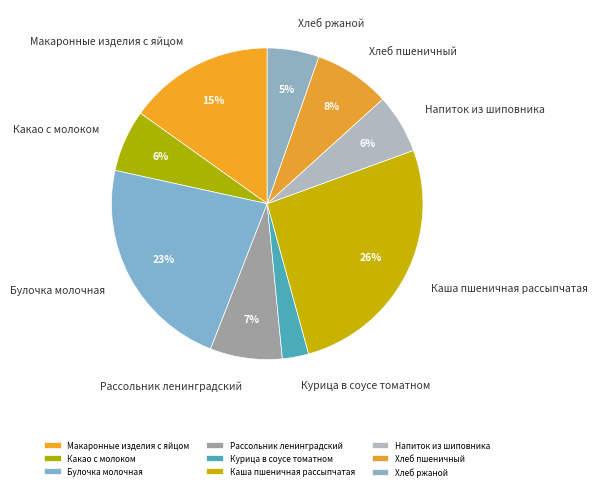

To the nearest percent, what portion does Какао с молоком represent?

6%